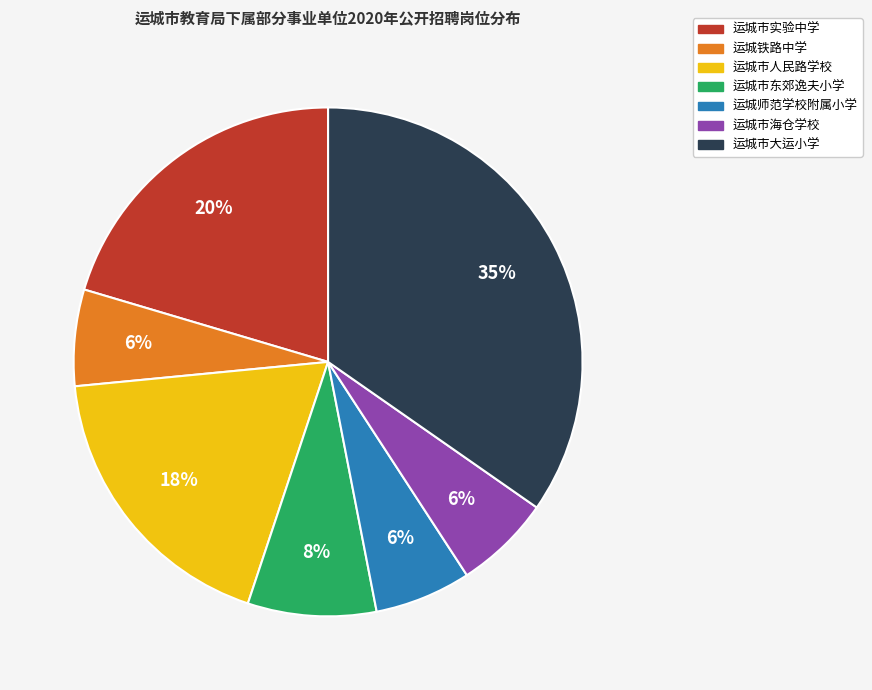

Which slice is the largest?

运城市大运小学